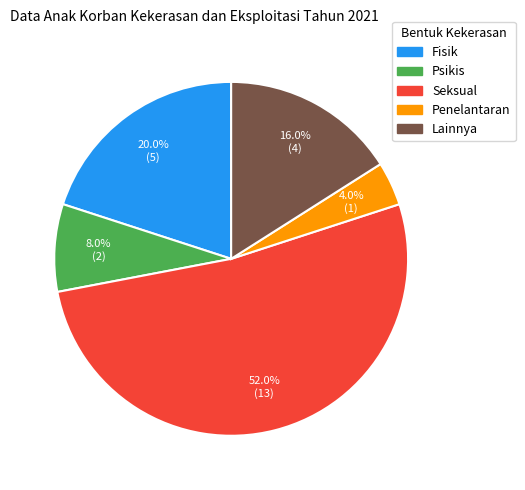

Is there any slice that represents more than half of the pie?

Yes